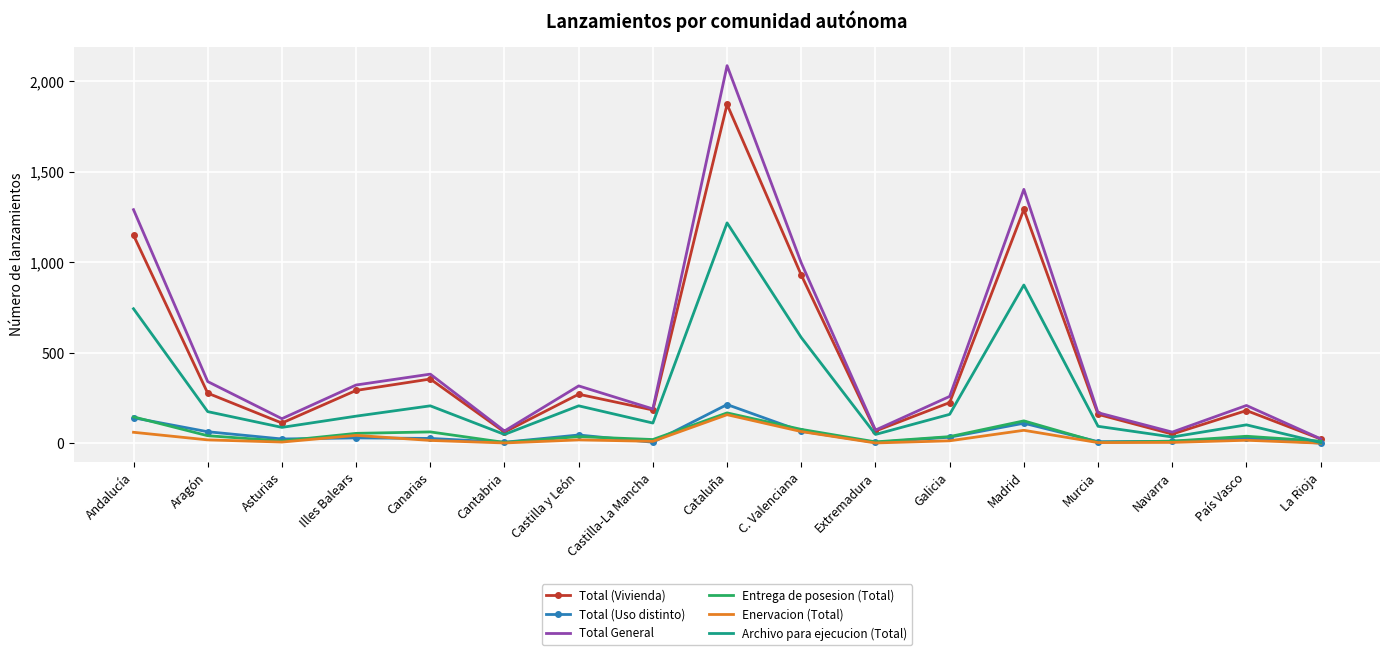

What is the maximum value for Archivo para ejecucion (Total)?

1217